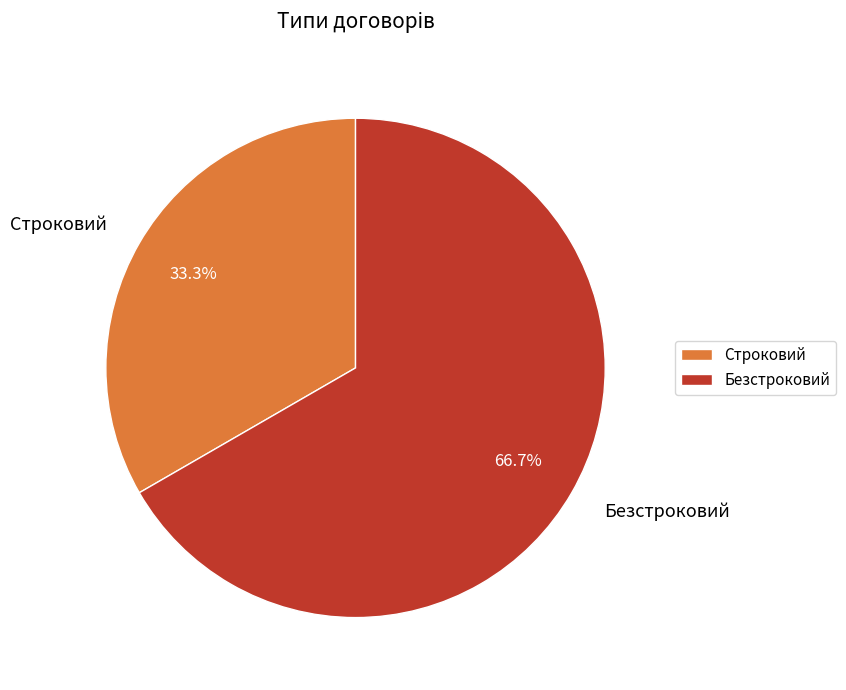

To the nearest percent, what portion does Строковий represent?

33%